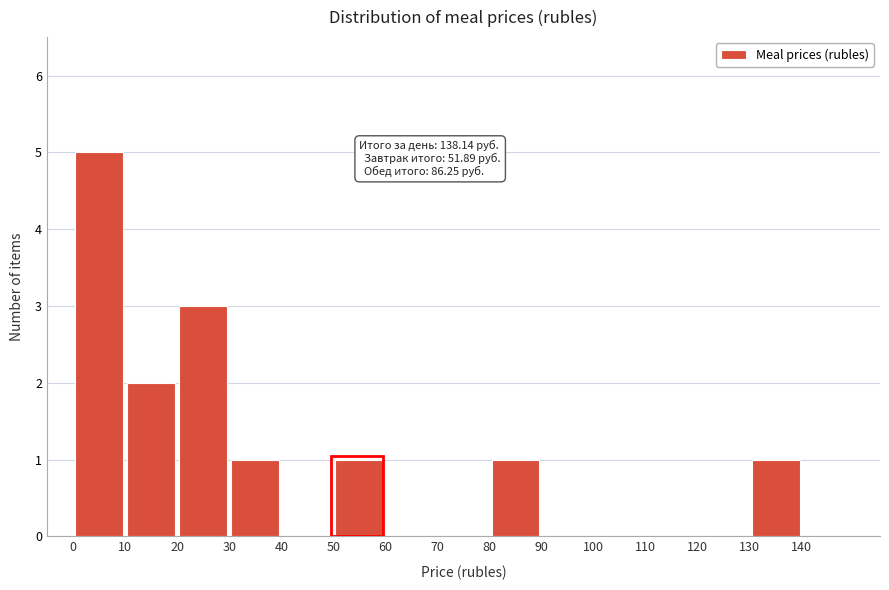

Which range on the x-axis has the tallest bar?

0 to 10